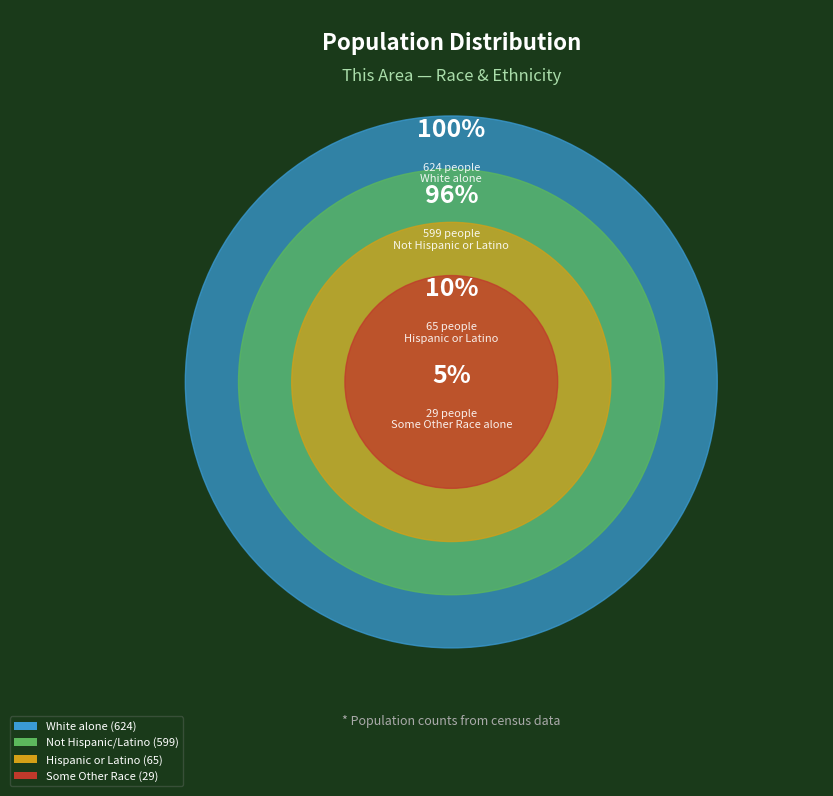

Is it true that White alone is 41% of the pie?

False